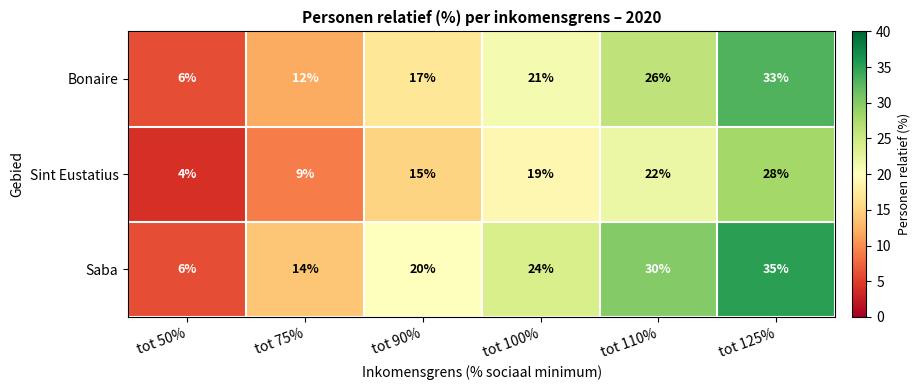

Which series has the widest spread of values?

Saba